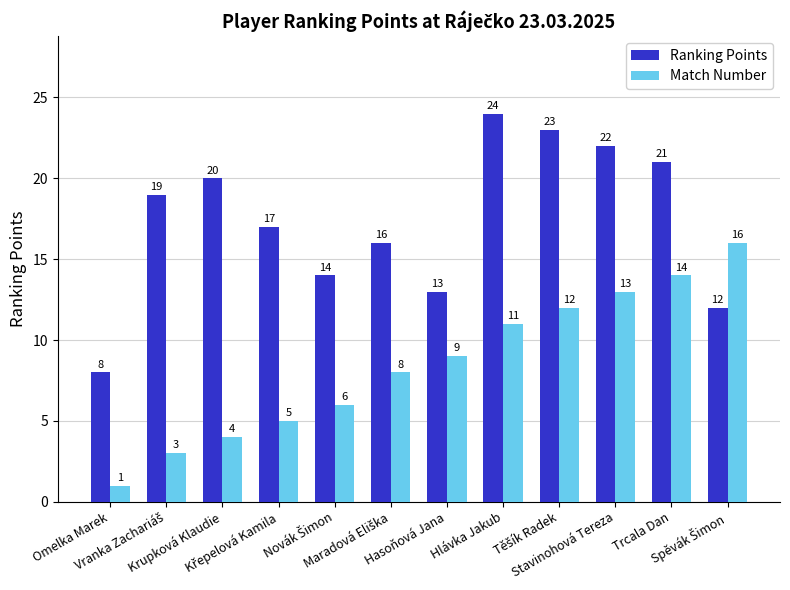

Is it true that Ranking Points equals 12 at Hlávka Jakub?

False